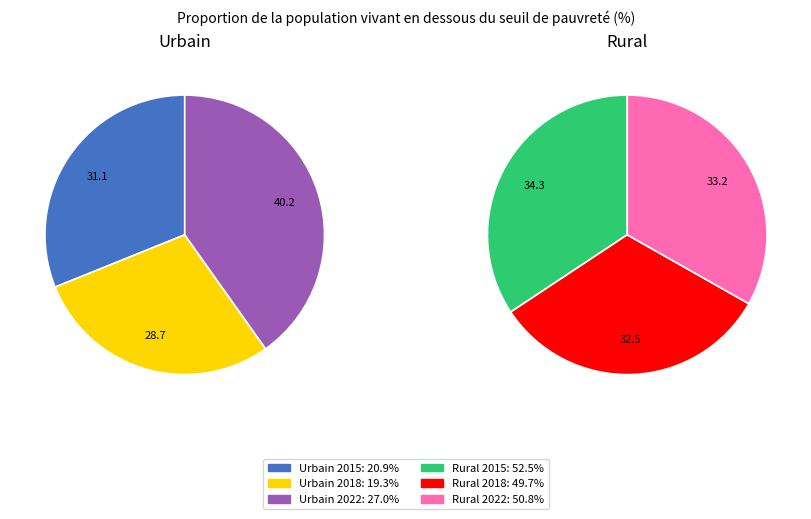

What is the smallest slice in the pie chart?

2018